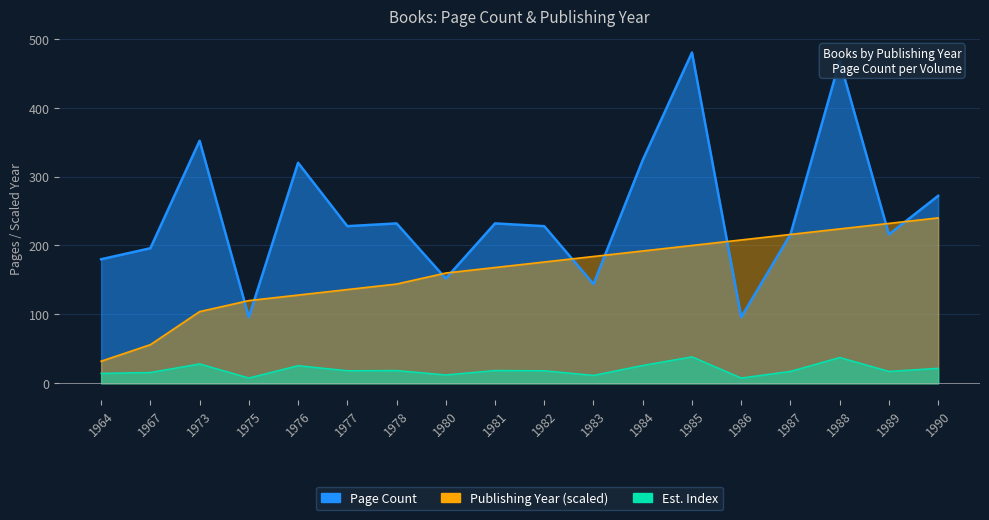

Where is Page Count nearest to the value 288?

1990